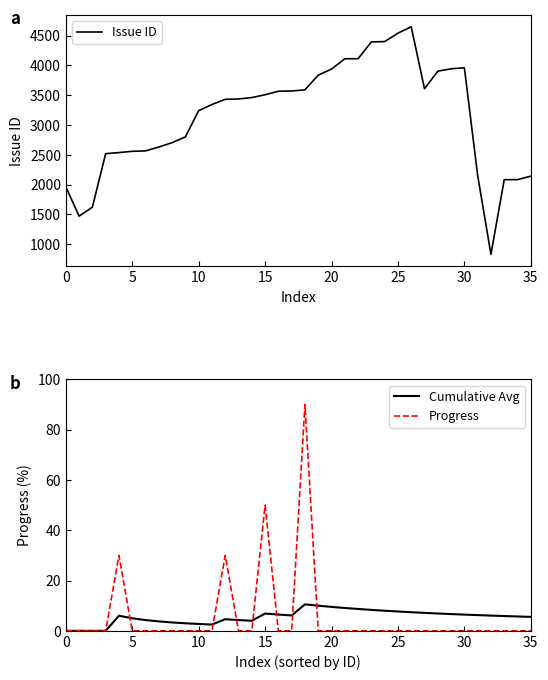

True or false: Progress and Issue ID cross at least once.

False